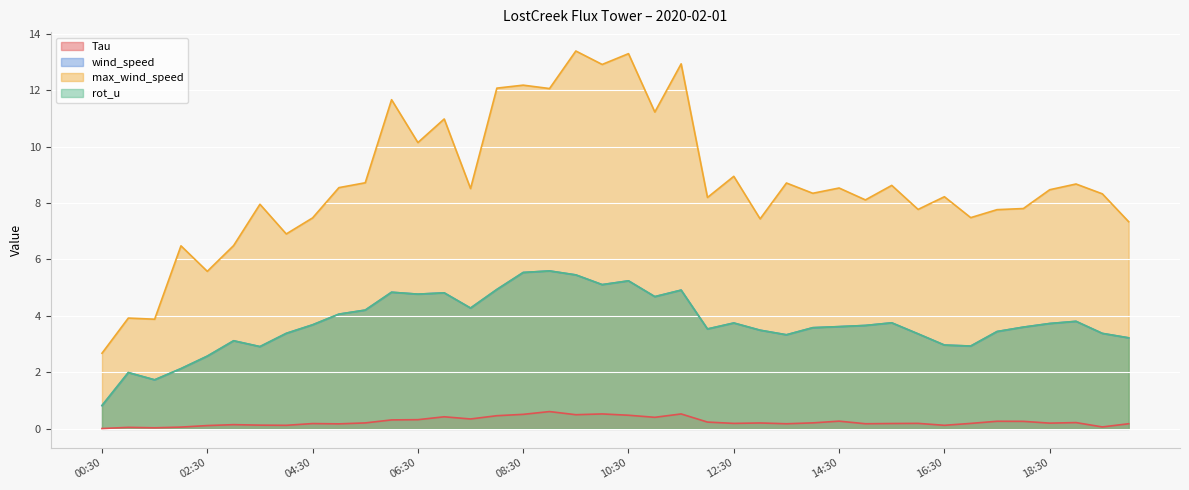

Count the number of categories in the chart.

40